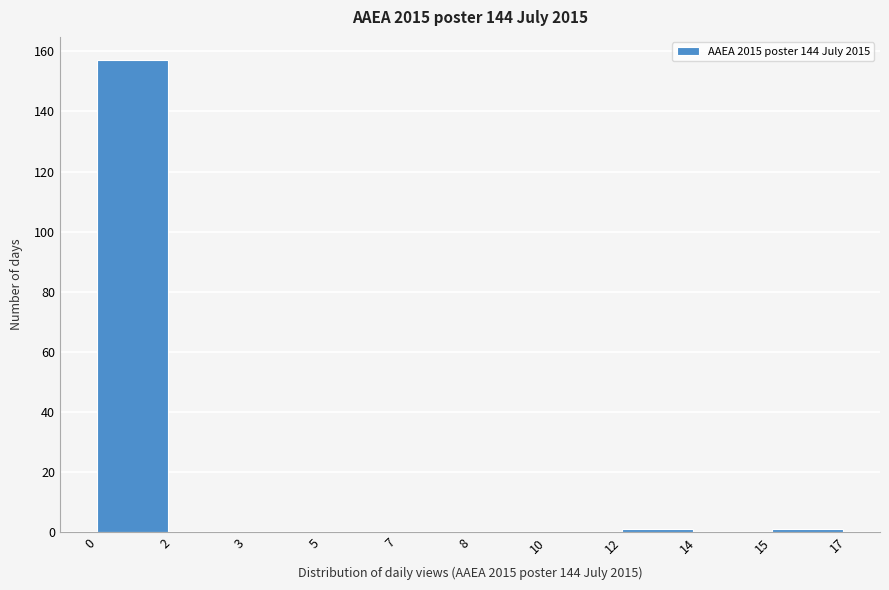

Reading right to left, extract all data points from this chart.

15=1	14=0	12=1	10=0	8=0	7=0	5=0	3=0	2=0	0=157